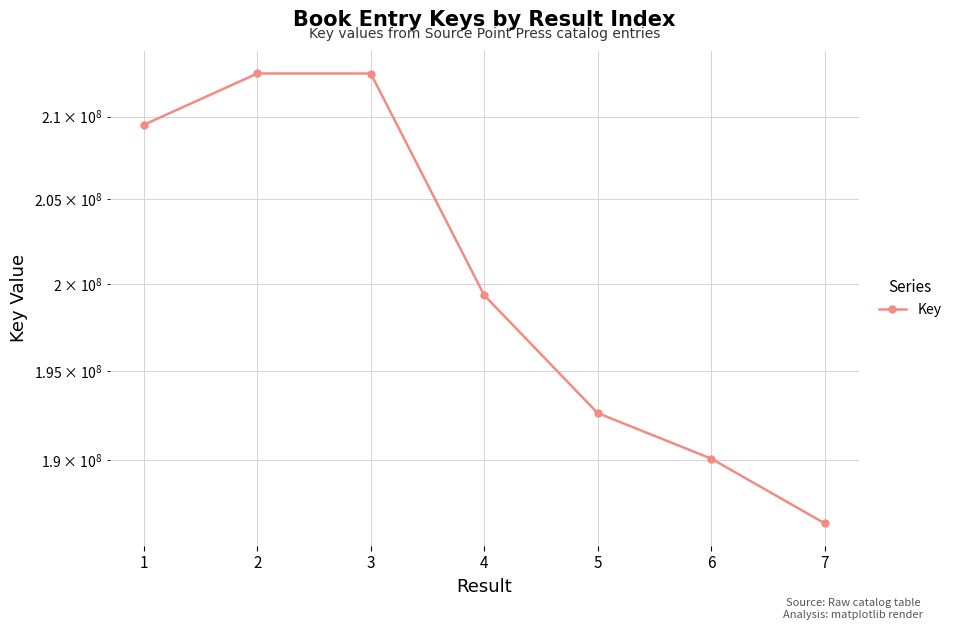

Where is the data nearest to the value 199596920?

4